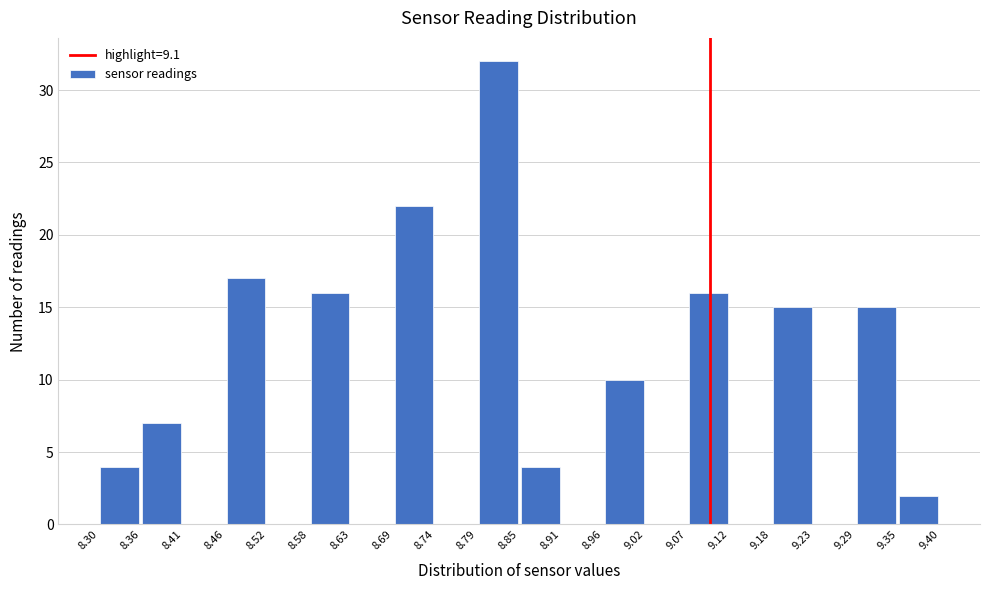

Reading left to right, list every bar in this chart as the range it spans on the x-axis followed by its height. The values are not printed on the chart, so give them approximately, as read against the axis.

8.30 to 8.36: 4
8.36 to 8.41: 7
8.41 to 8.46: 0
8.46 to 8.52: 17
8.52 to 8.58: 0
8.58 to 8.63: 16
8.63 to 8.69: 0
8.69 to 8.74: 22
8.74 to 8.79: 0
8.79 to 8.85: 32
8.85 to 8.91: 4
8.91 to 8.96: 0
8.96 to 9.02: 10
9.02 to 9.07: 0
9.07 to 9.12: 16
9.12 to 9.18: 0
9.18 to 9.23: 15
9.23 to 9.29: 0
9.29 to 9.35: 15
9.35 to 9.40: 2